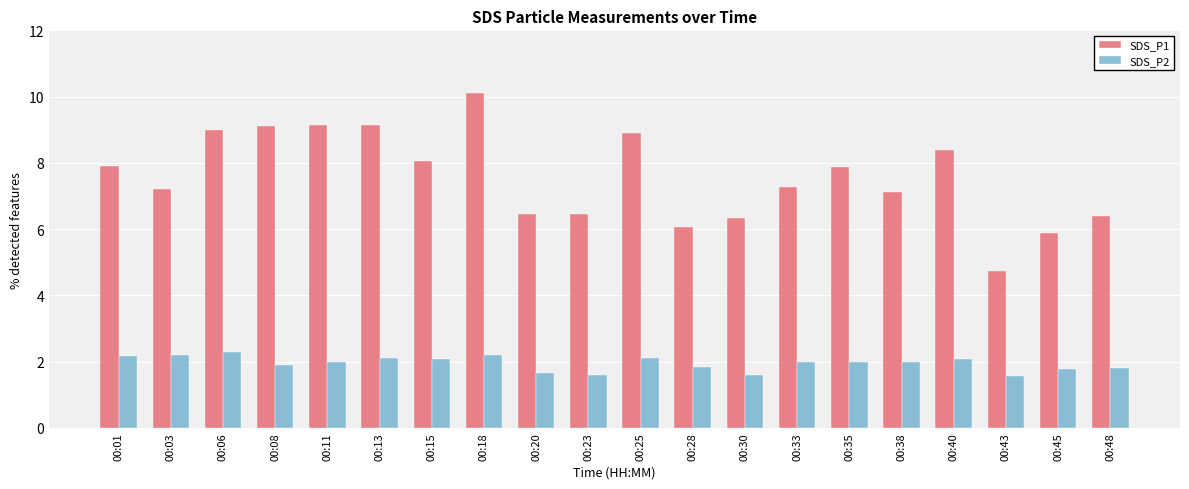

How many groups of bars are there?

20